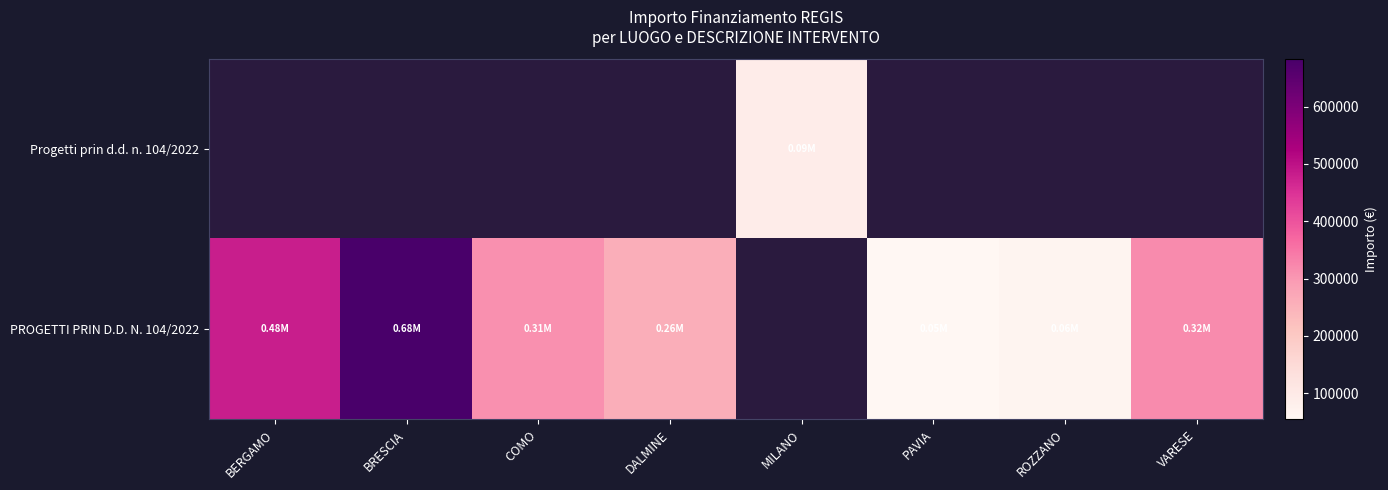

True or false: PROGETTI PRIN D.D. N. 104/2022 has a value of 704508.2 at BERGAMO.

False